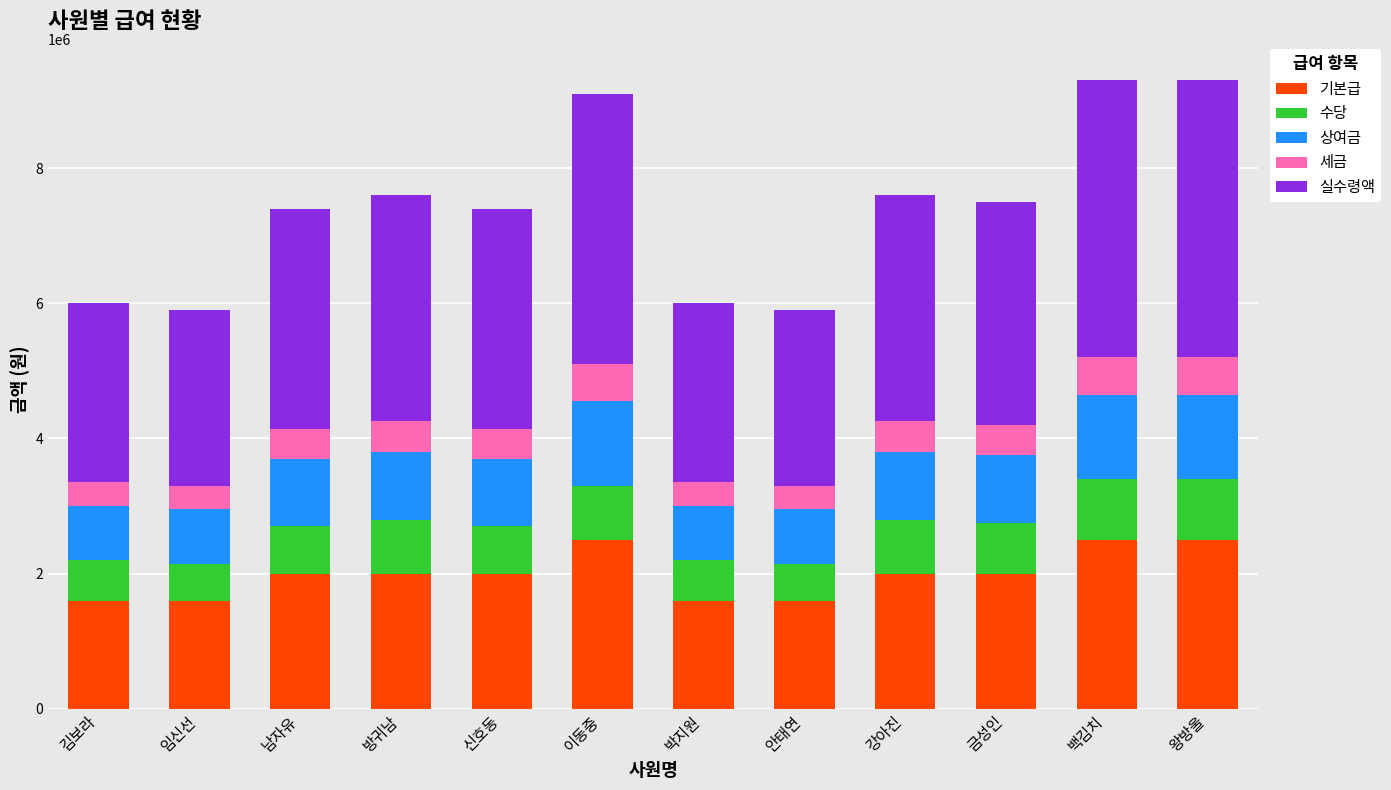

What is the highest value of the 기본급 series?

2500000